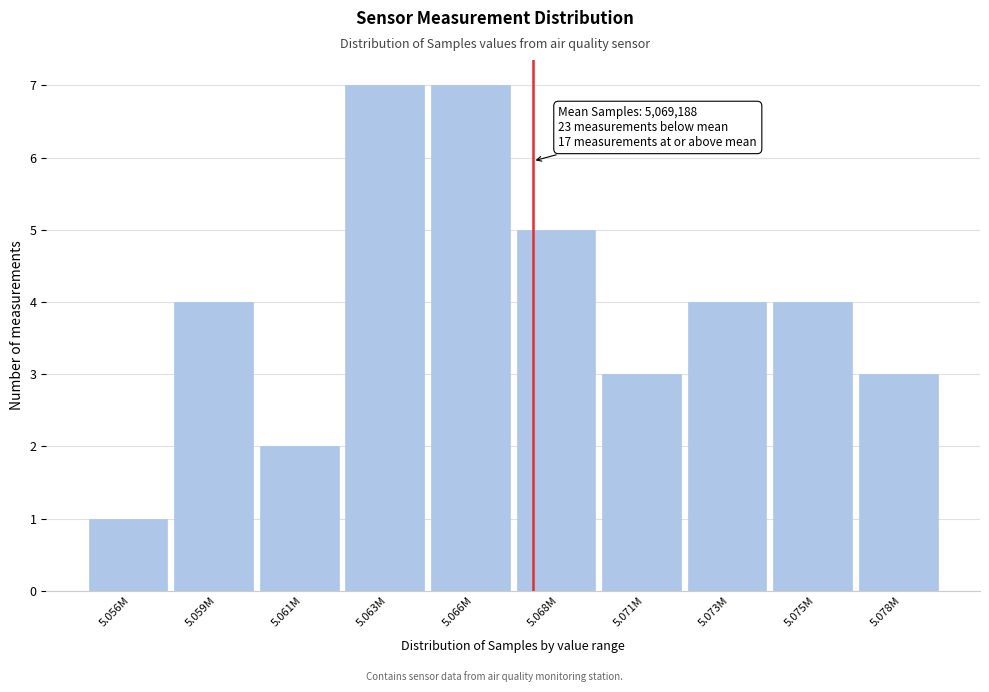

Reading left to right, list all the values displayed in this chart.

5.056M=1	5.059M=4	5.061M=2	5.063M=7	5.066M=7	5.068M=5	5.071M=3	5.073M=4	5.075M=4	5.078M=3